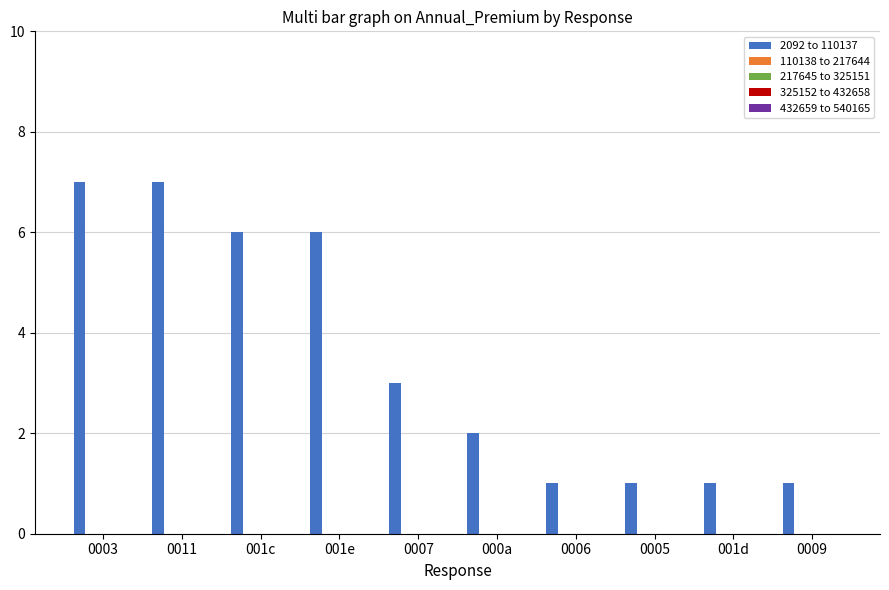

What is the greatest value displayed?

7